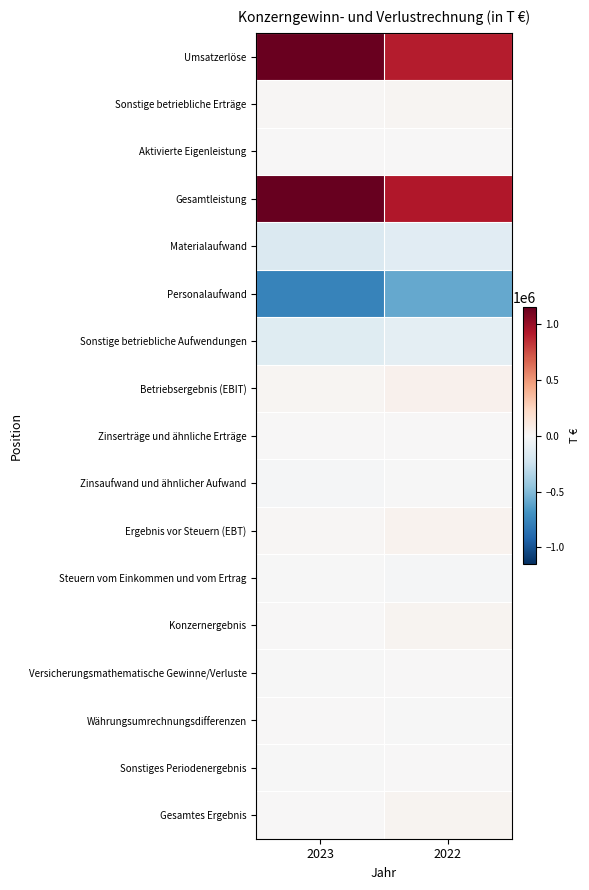

Reading left to right, list all the values displayed in this chart.

Umsatzerlöse: 2023=1135903	2022=900253
Sonstige betriebliche Erträge: 2023=11534	2022=21742
Aktivierte Eigenleistung: 2023=4275	2022=1167
Gesamtleistung: 2023=1151712	2022=923162
Materialaufwand: 2023=-162636	2022=-134425
Personalaufwand: 2023=-773159	2022=-587089
Sonstige betriebliche Aufwendungen: 2023=-135296	2022=-108507
Betriebsergebnis (EBIT): 2023=22307	2022=48149
Zinserträge und ähnliche Erträge: 2023=2398	2022=410
Zinsaufwand und ähnlicher Aufwand: 2023=-11274	2022=-4513
Ergebnis vor Steuern (EBT): 2023=12193	2022=42082
Steuern vom Einkommen und vom Ertrag: 2023=-8783	2022=-13289
Konzernergebnis: 2023=3410	2022=28793
Versicherungsmathematische Gewinne/Verluste: 2023=-3098	2022=5757
Währungsumrechnungsdifferenzen: 2023=568	2022=-1393
Sonstiges Periodenergebnis: 2023=-2104	2022=2953
Gesamtes Ergebnis: 2023=1306	2022=31746